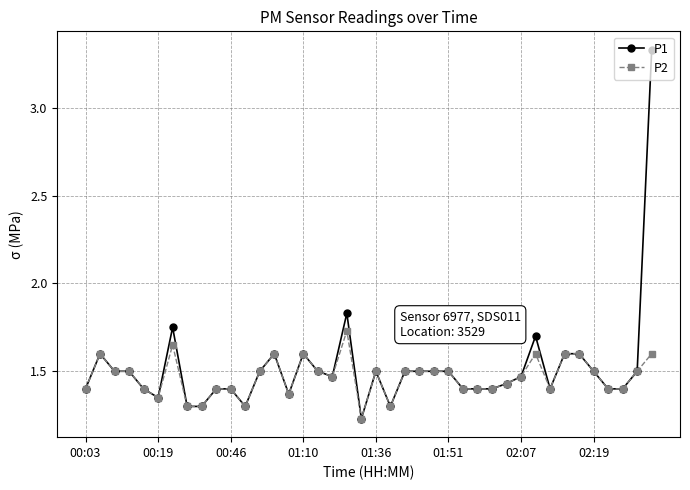

List the series in order of their peak value, lowest first.

P2, P1